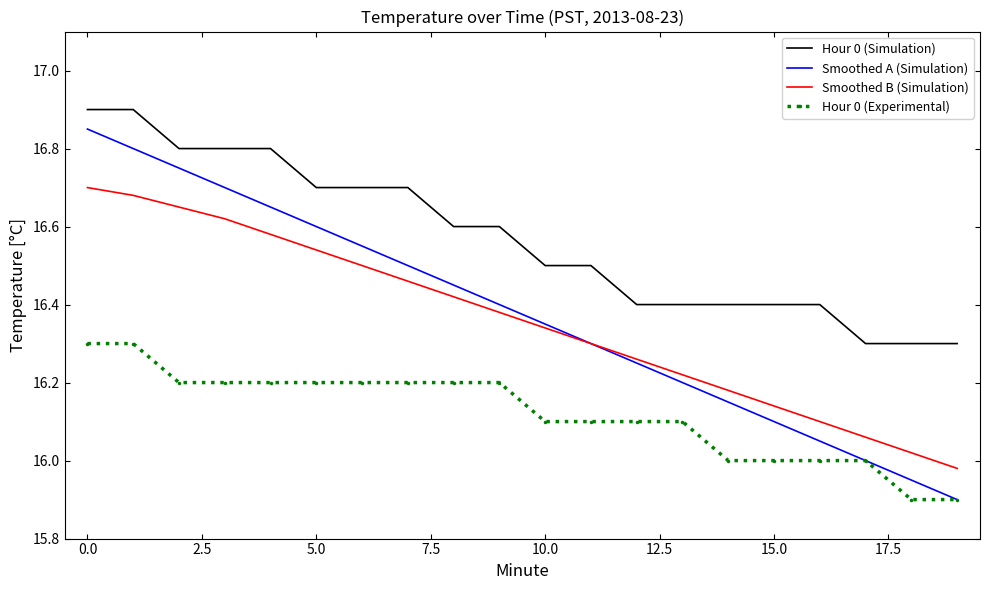

True or false: Hour 0 (Experimental) and Hour 0 (Simulation) intersect in this chart.

False